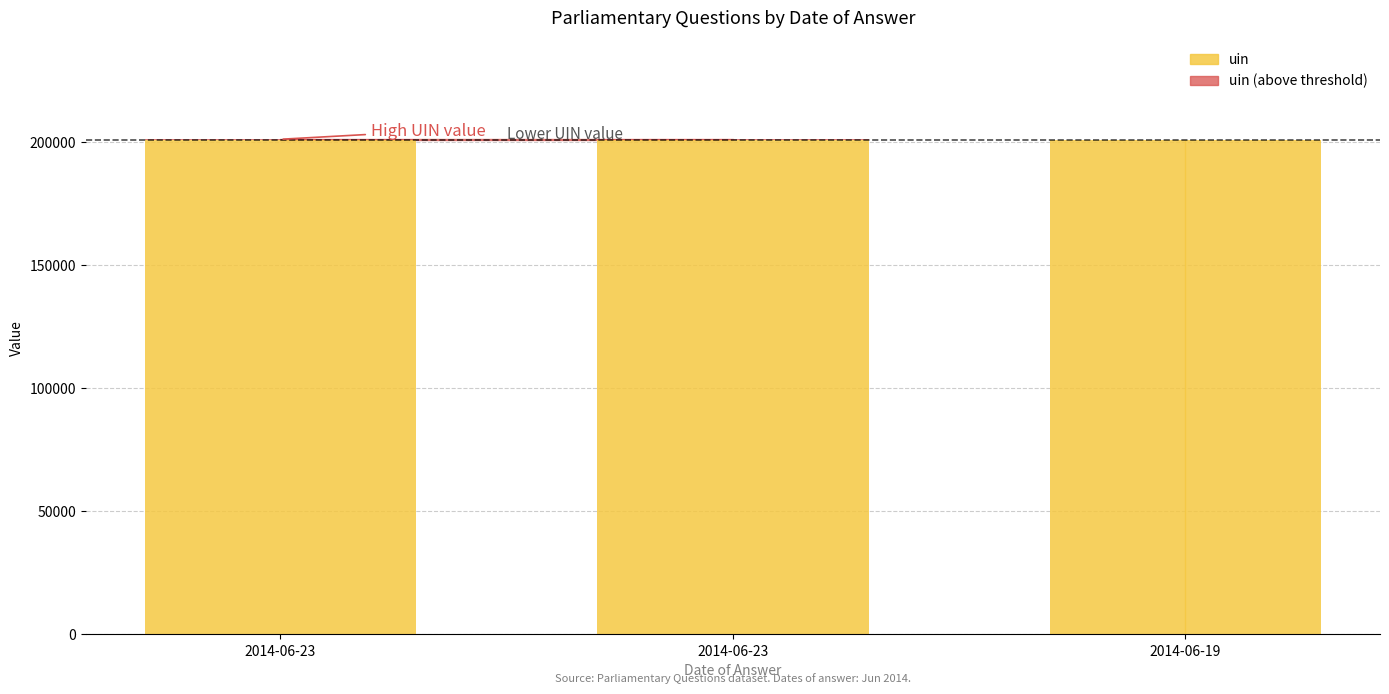

Which series has the largest total across all categories?

uin